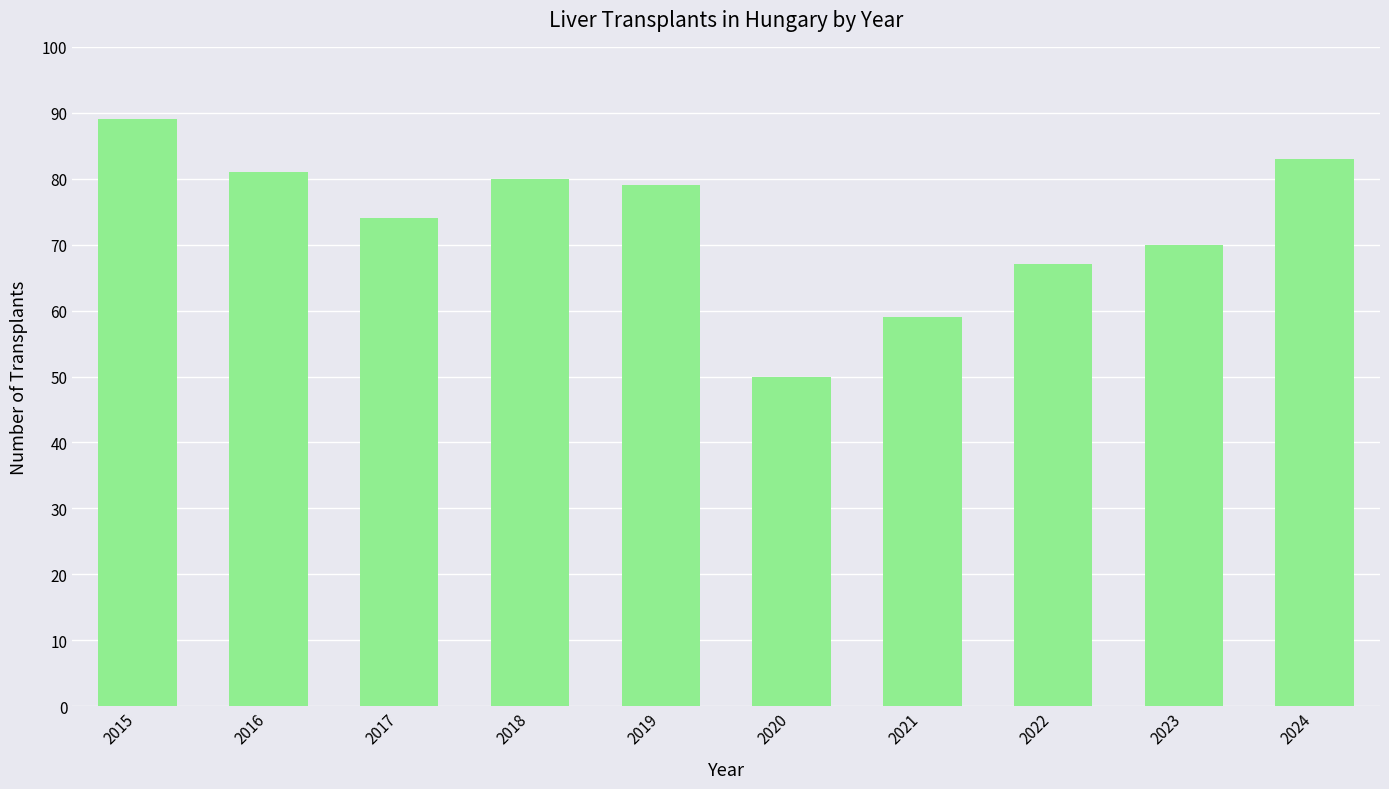

What is the difference between the maximum and minimum values?

39